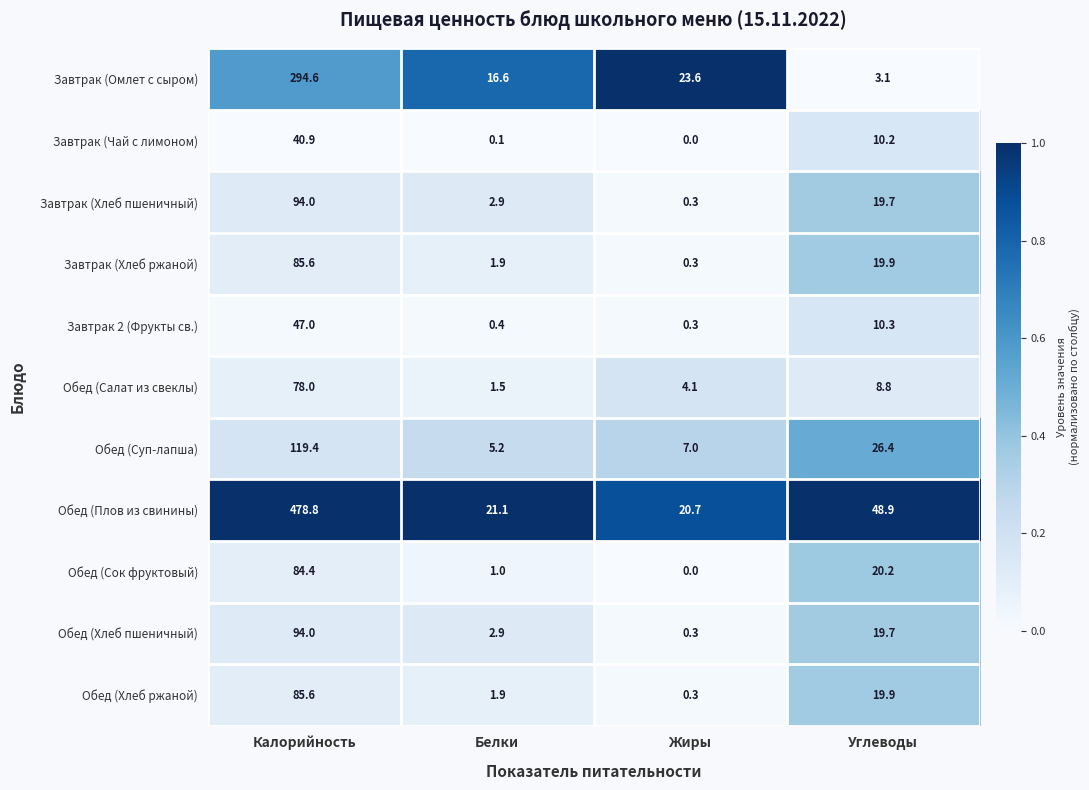

Is it true that Обед (Салат из свеклы) equals 1.0 at Белки?

False